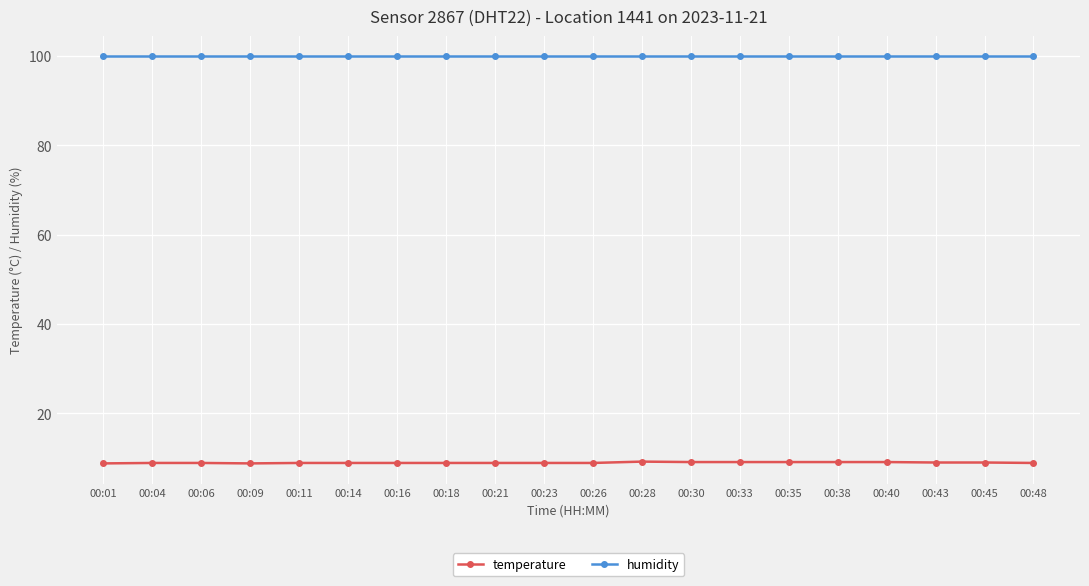

True or false: temperature and humidity intersect in this chart.

False